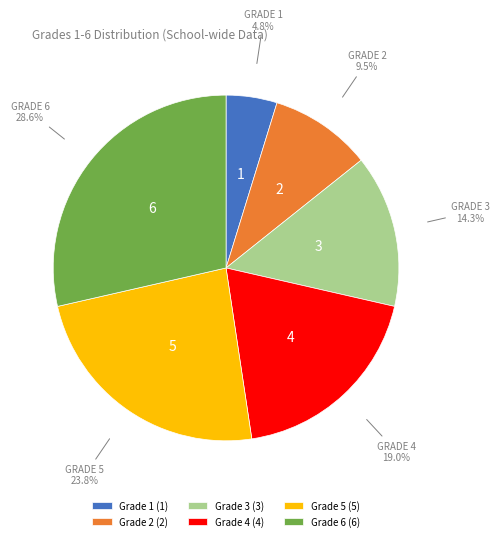

How many slices are in this pie chart?

6